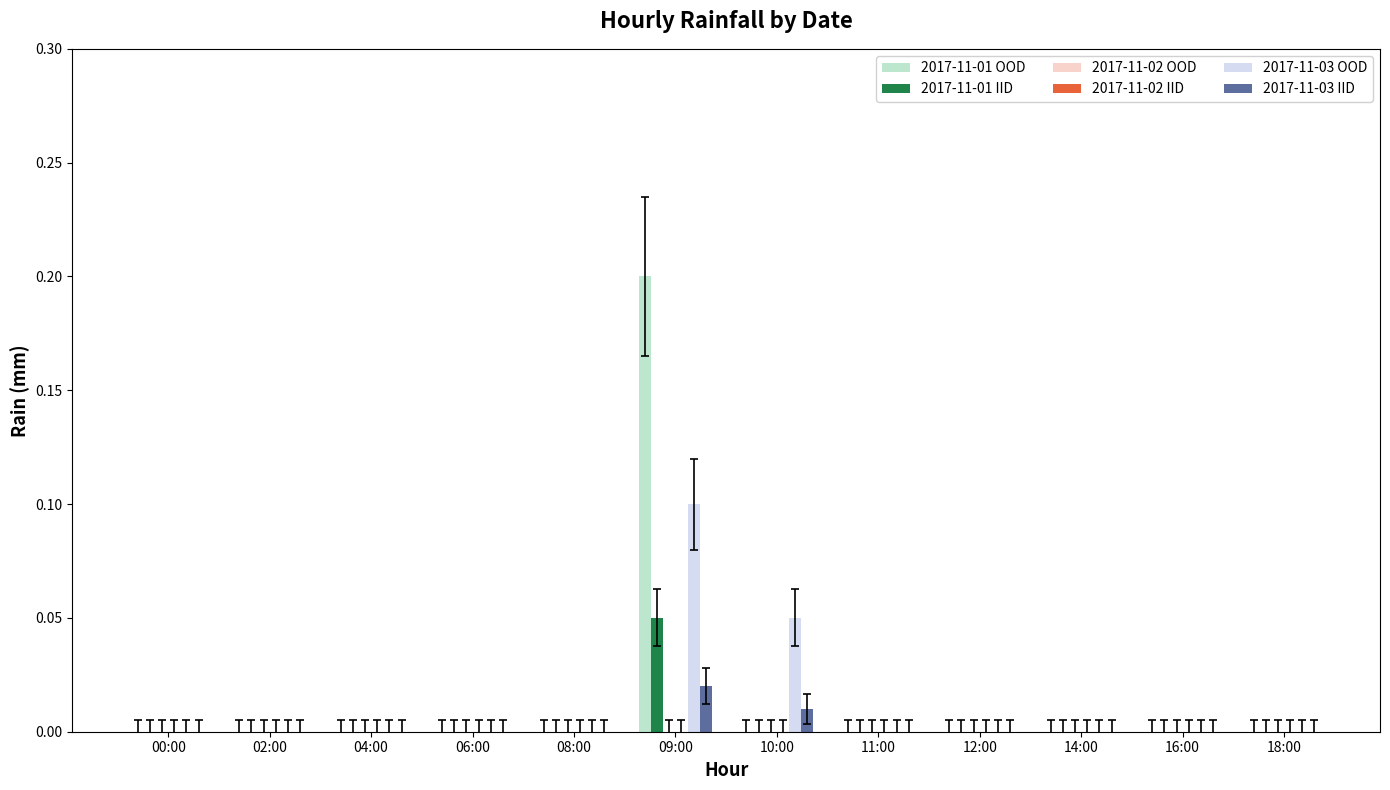

Where is 2017-11-02 OOD nearest to the value 0?

00:00